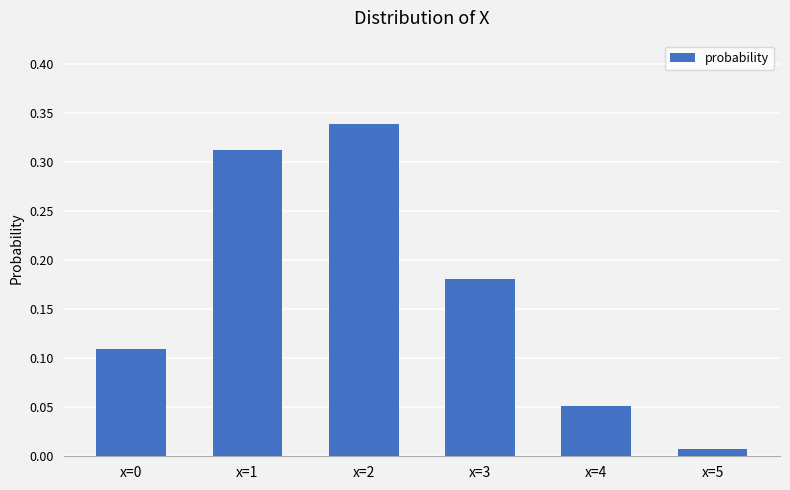

What is the sum of all values?

1.0